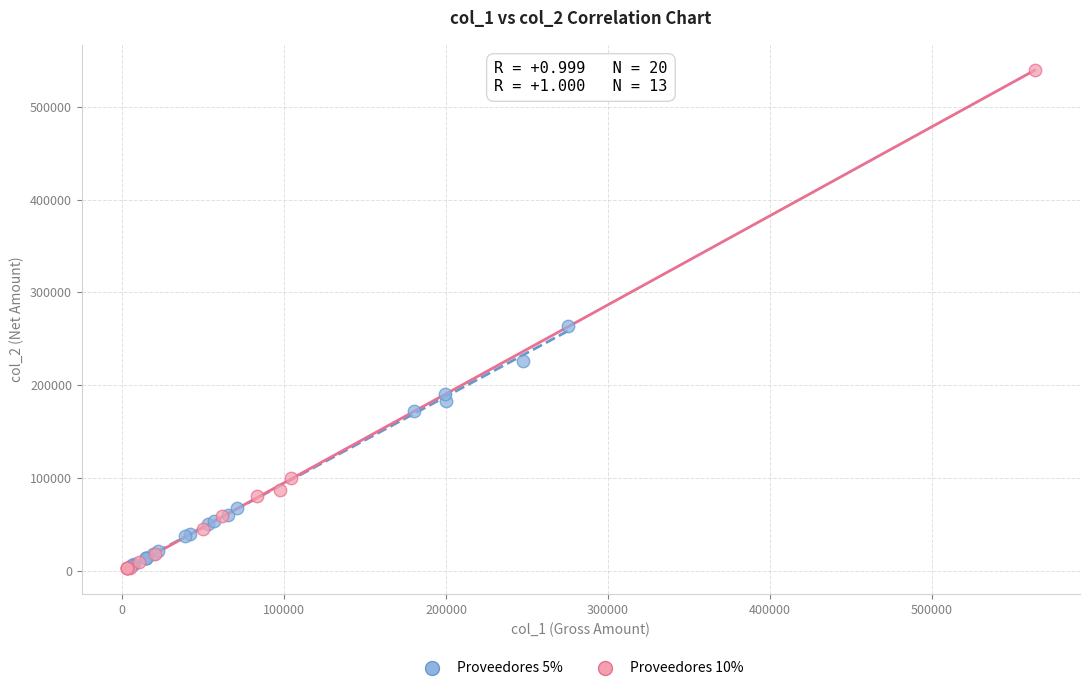

Which series has the largest Y range (max minus min)?

Proveedores 10%